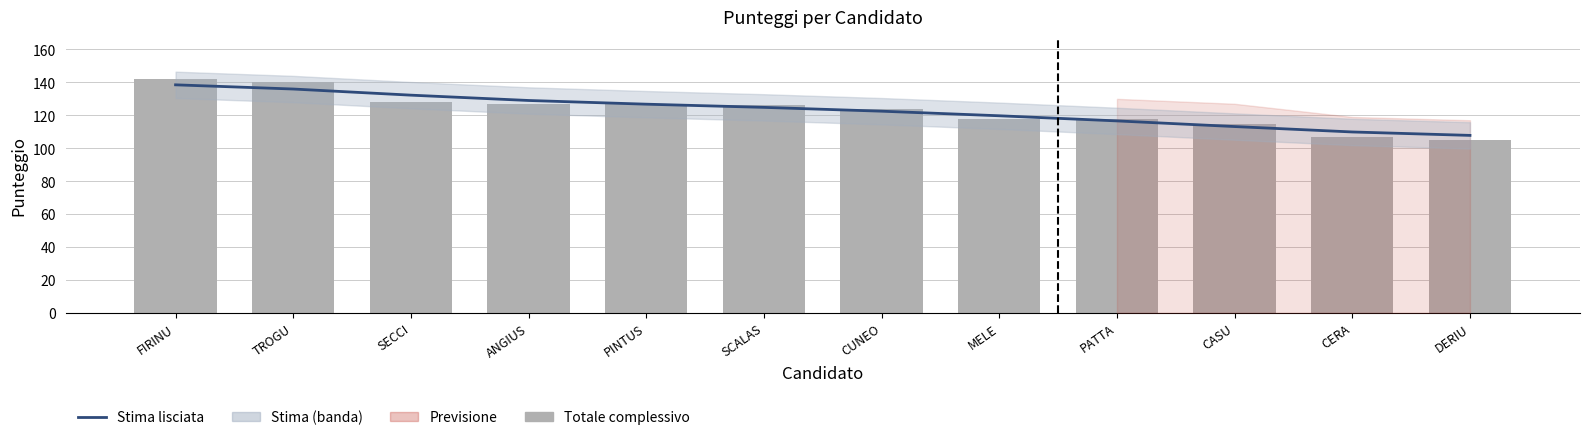

True or false: Stima lisciata has a value of 55.6 at SCALAS.

False